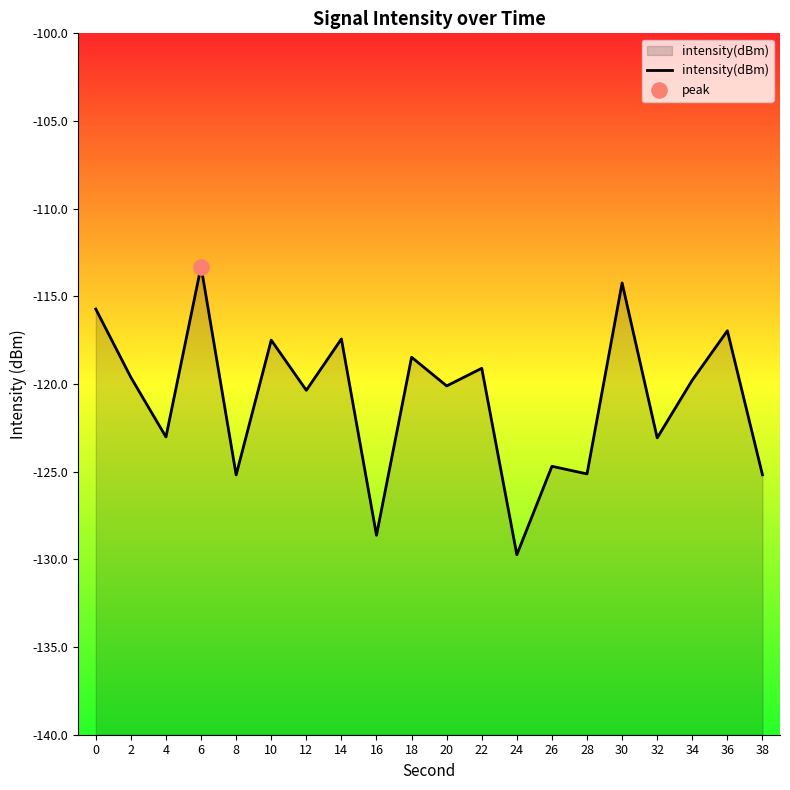

What is the change in value from 8 to 24?

-4.6